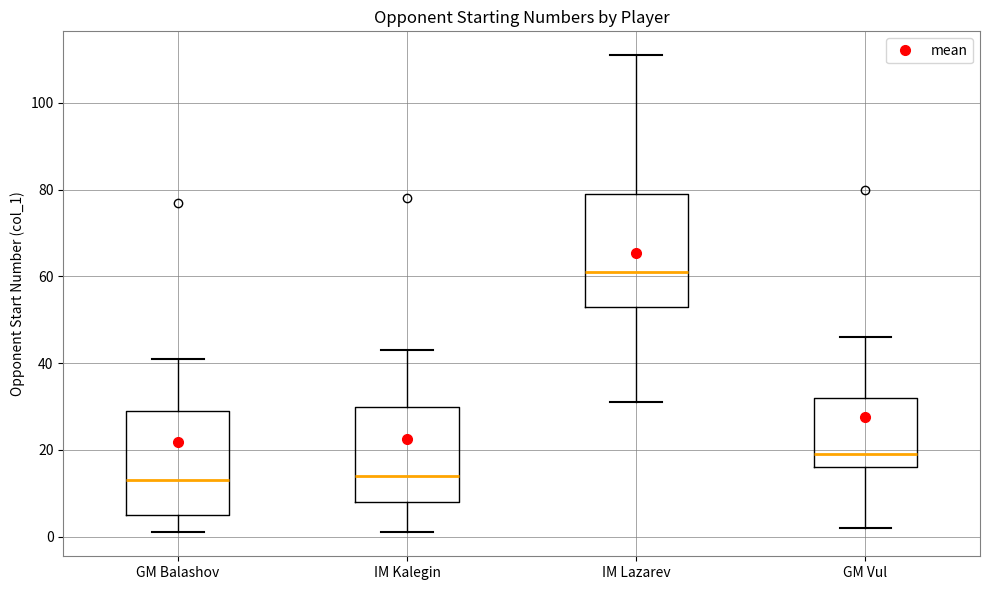

Where does the median line of the box for IM Lazarev sit on the y-axis? The values are not printed on the chart, so give them approximately, as read against the axis.

62